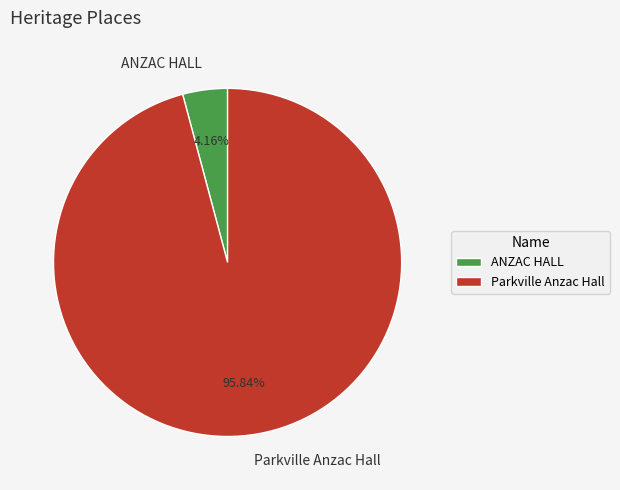

To the nearest percent, what is the difference between the ANZAC HALL and Parkville Anzac Hall slice percentages?

92%